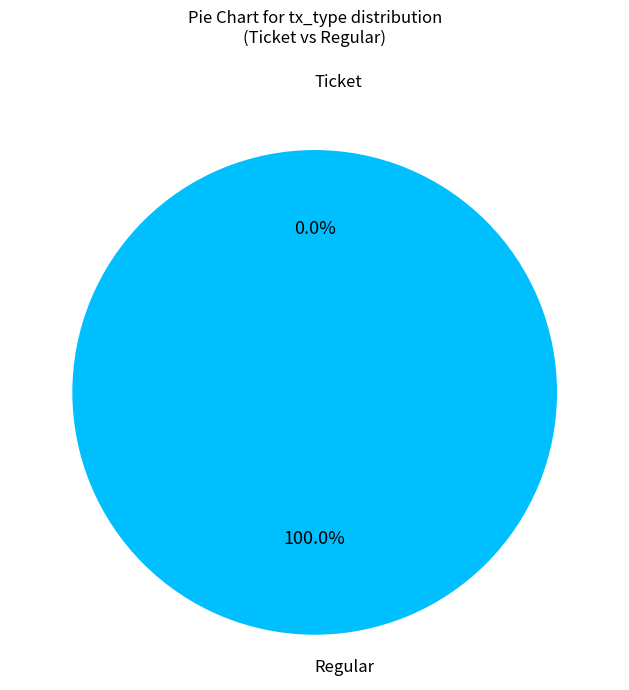

Rank the categories by value from lowest to highest.

Ticket, Regular